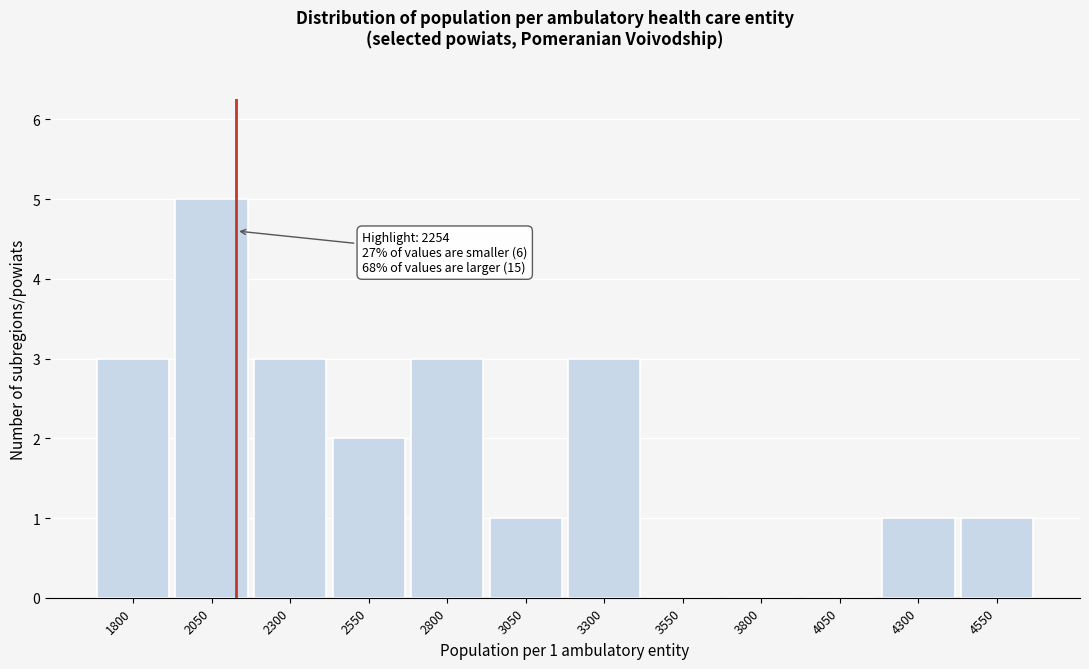

Reading right to left, what are all the values shown in this chart?

4550=1	4300=1	4050=0	3800=0	3550=0	3300=3	3050=1	2800=3	2550=2	2300=3	2050=5	1800=3